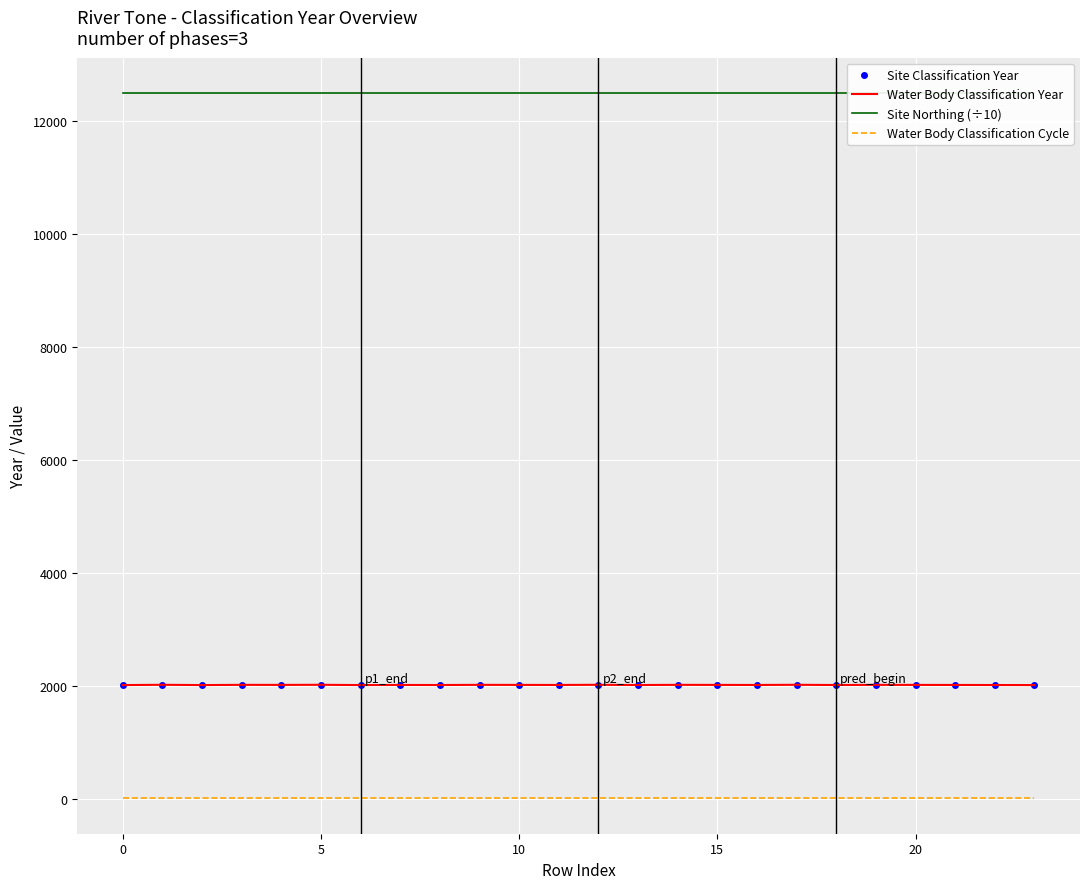

How many data points does each series have?

24